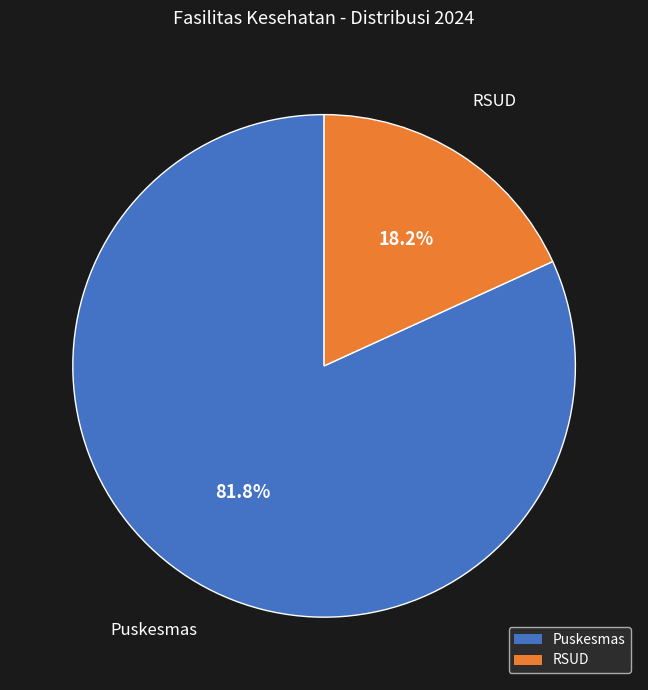

Is it true that RSUD is 23% of the pie?

False